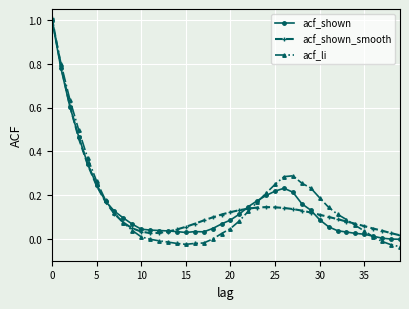

Which series has the largest range (max minus min)?

acf_li